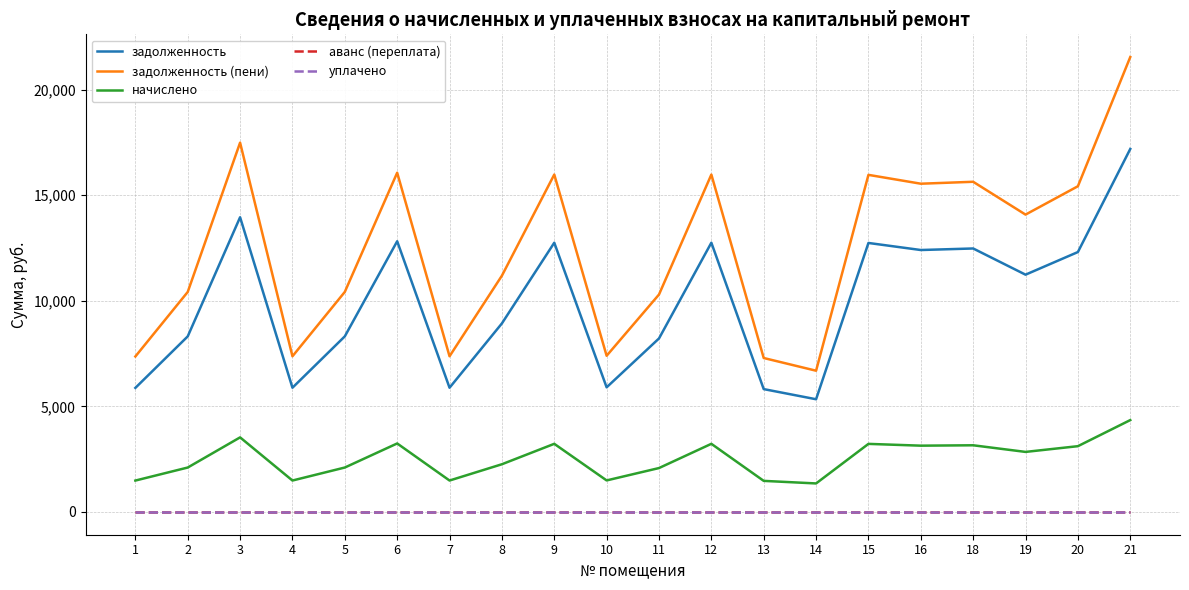

How many interior local valleys does the начислено series have?

6